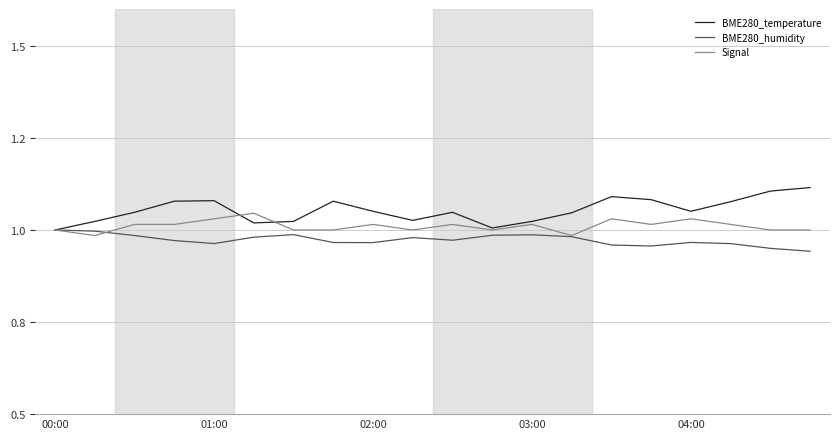

True or false: BME280_humidity and BME280_temperature cross at least once.

False